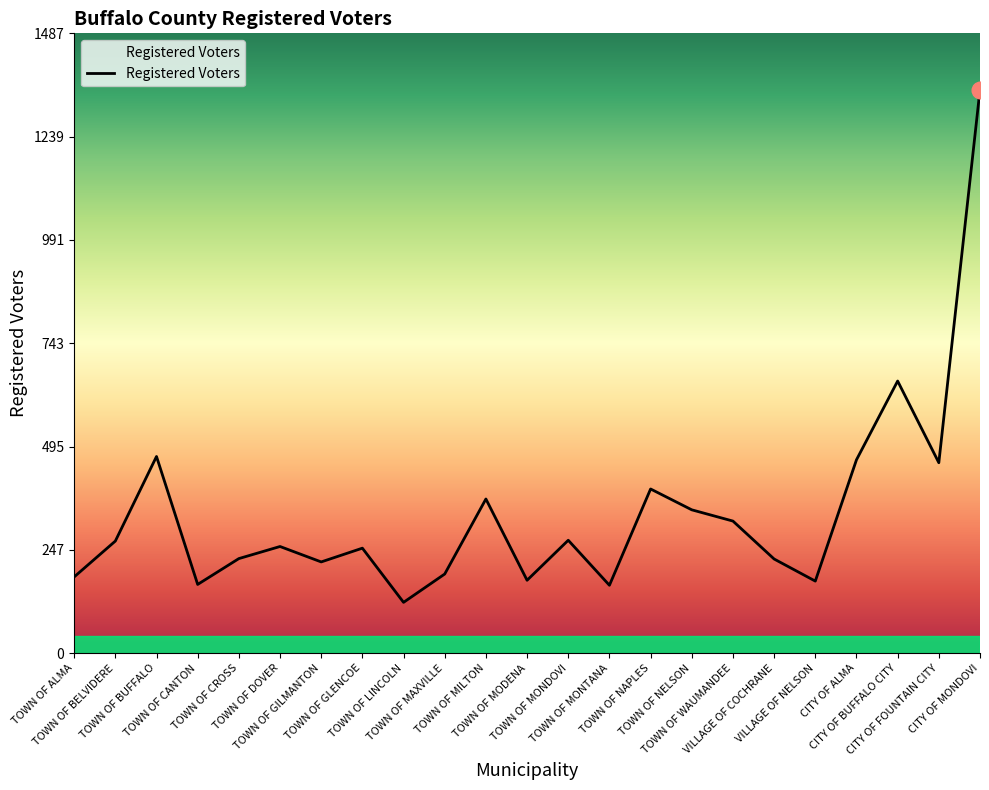

What is the minimum value shown in the chart?

122